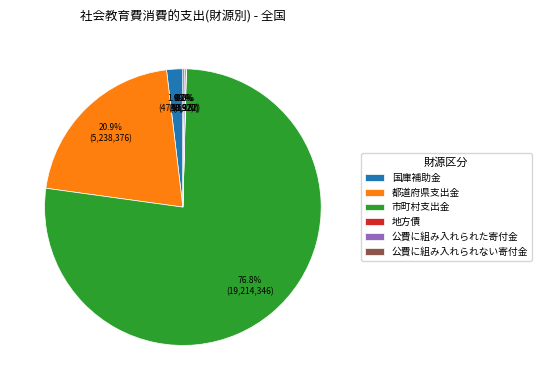

Combined, what portion of the pie is 都道府県支出金 and 国庫補助金?

22.8%